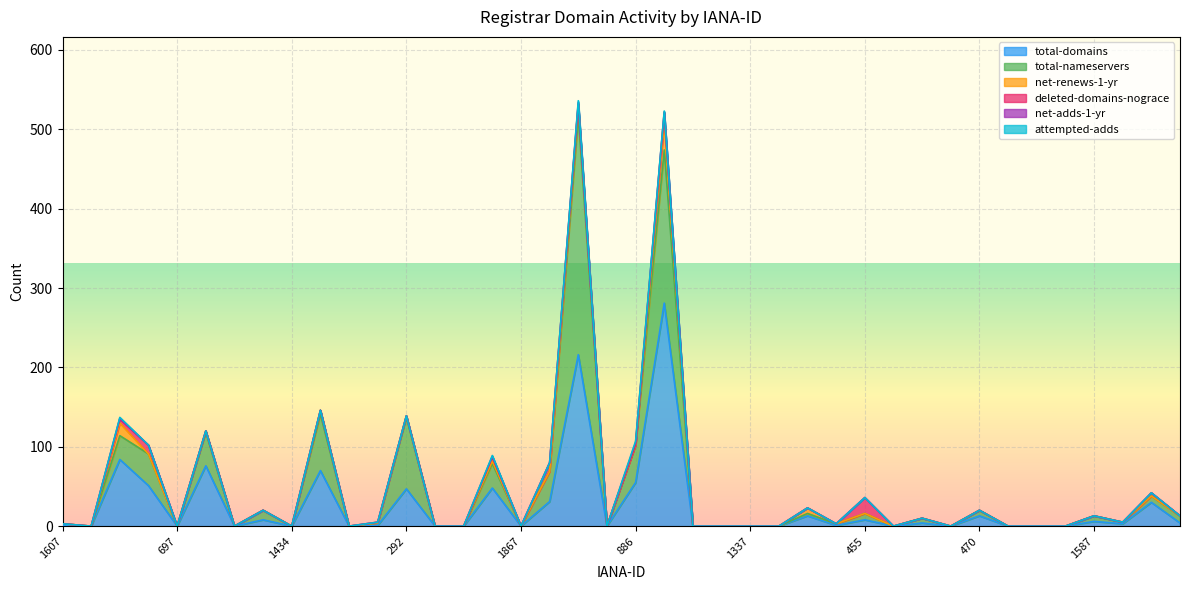

How many values in total-nameservers are above zero?

22